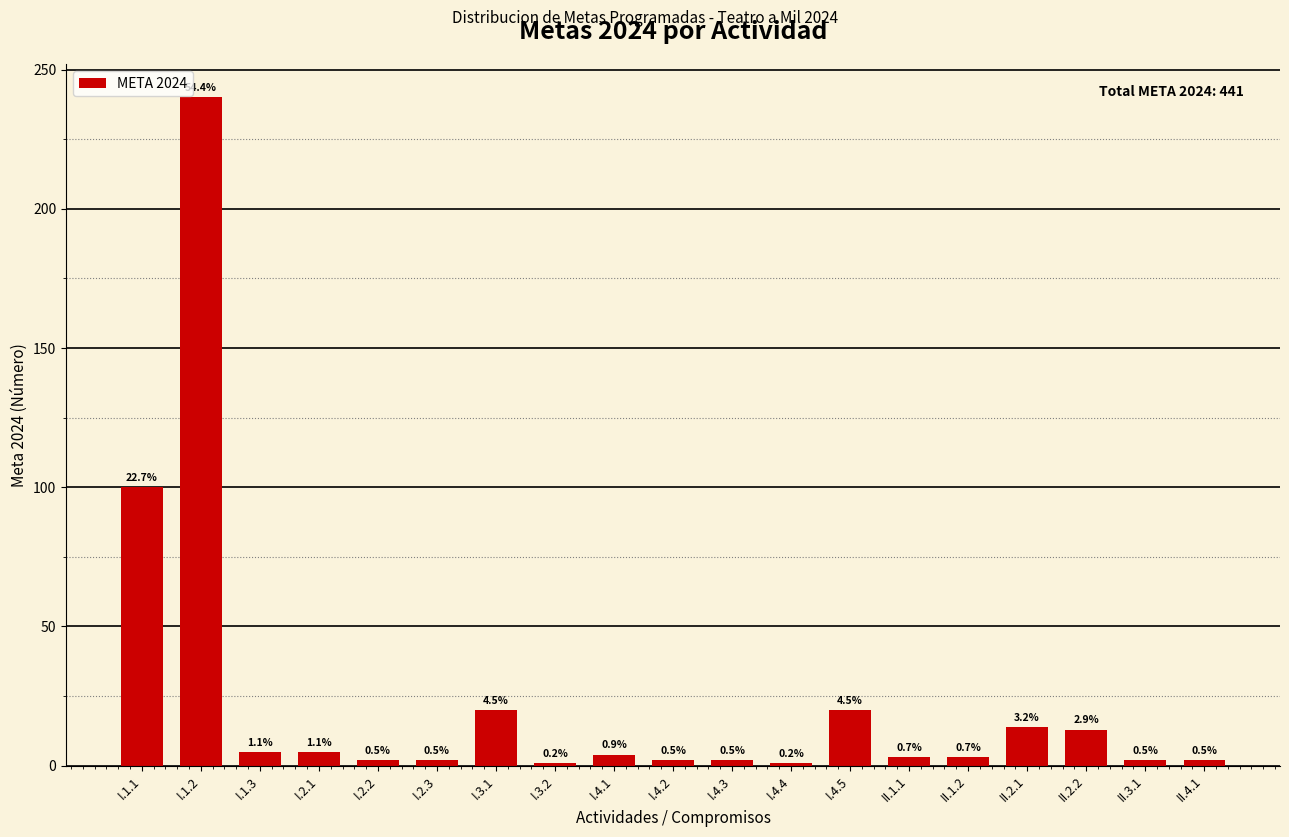

How many bars are there in total?

19